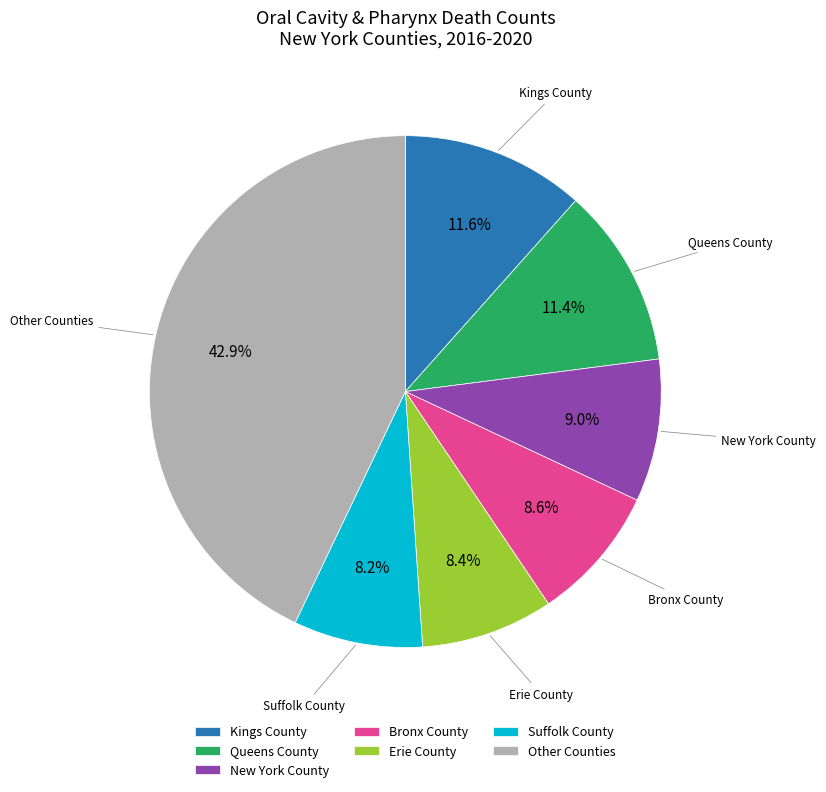

What portion of the pie excludes Other Counties?

57.1%